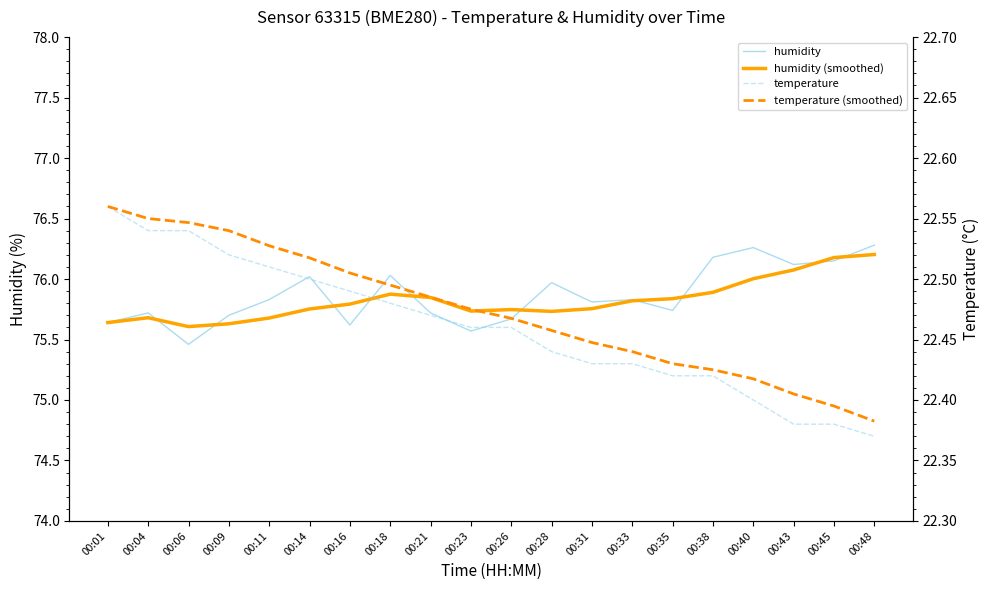

What is the total value across all series at 00:11?

196.5